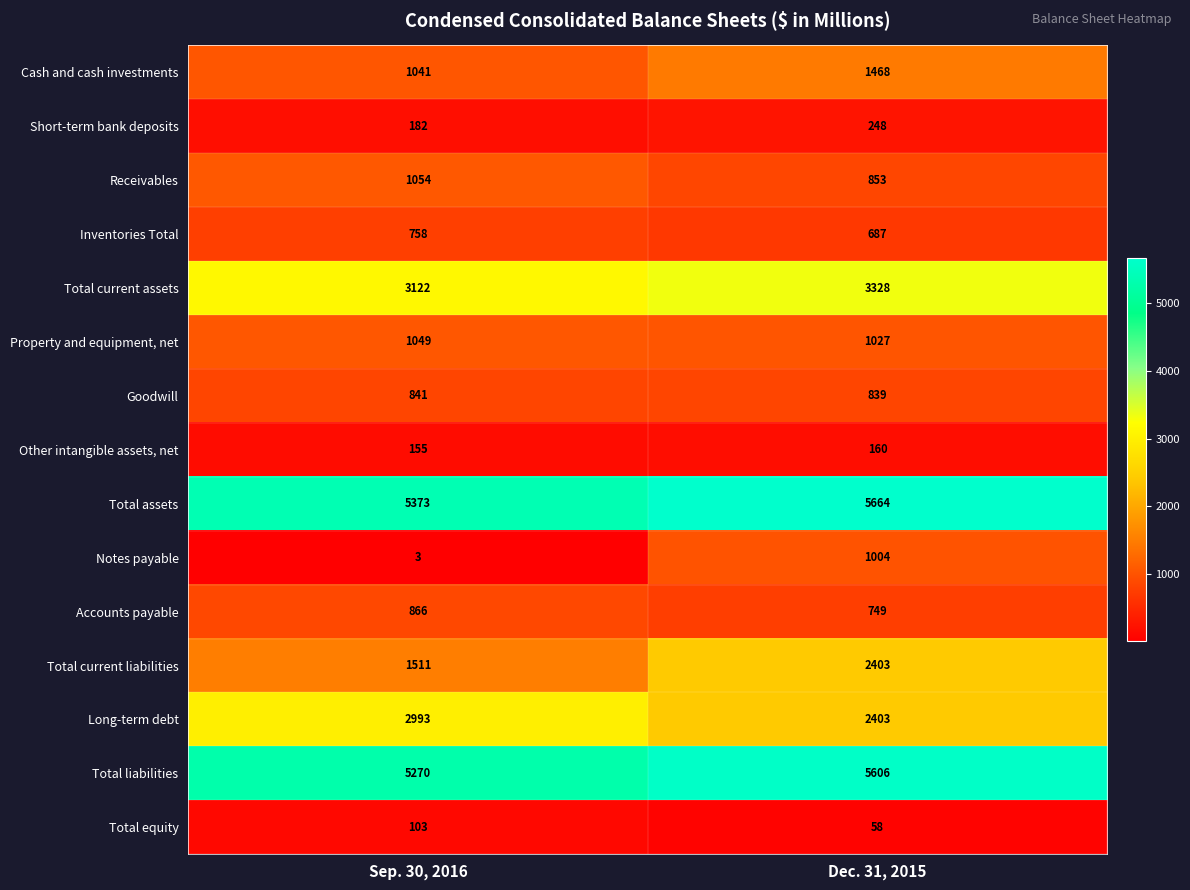

What is the spread (max minus min) of values at Sep. 30, 2016?

5370